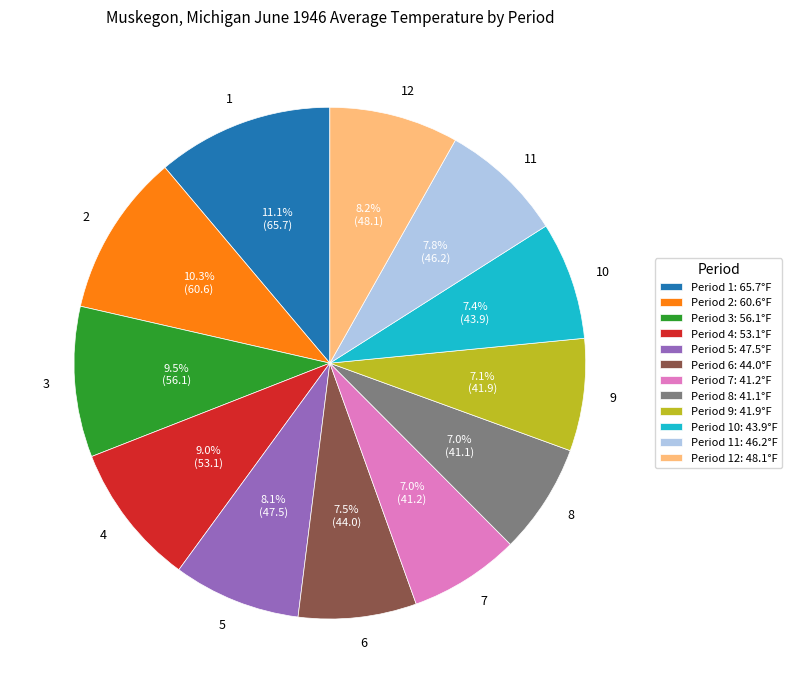

The 12 slice represents 8% of the pie. True or false?

True